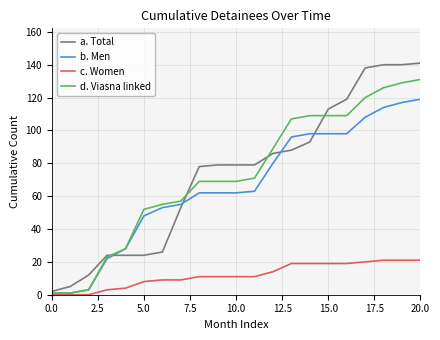

Reading left to right, extract all data points from this chart.

a. Total: 2	5	12	24	24	24	26	53	78	79	79	79	86	88	93	113	119	138	140	140	141
b. Men: 1	1	3	22	28	48	53	55	62	62	62	63	80	96	98	98	98	108	114	117	119
c. Women: 0	0	0	3	4	8	9	9	11	11	11	11	14	19	19	19	19	20	21	21	21
d. Viasna linked: 1	1	3	23	28	52	55	57	69	69	69	71	89	107	109	109	109	120	126	129	131